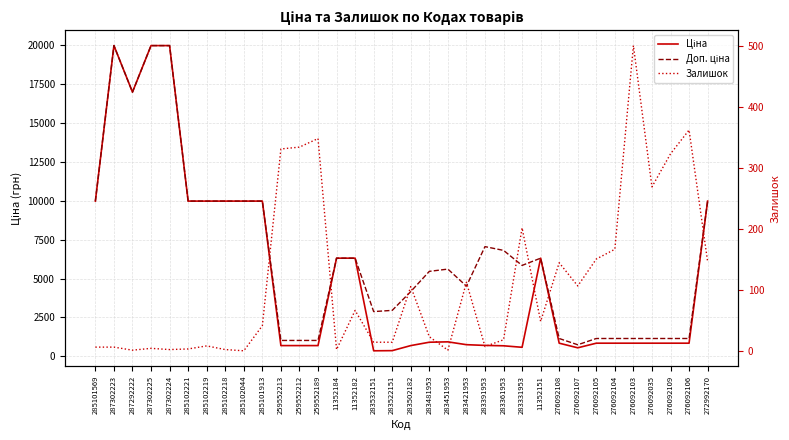

What position from the left is 287302224?

5